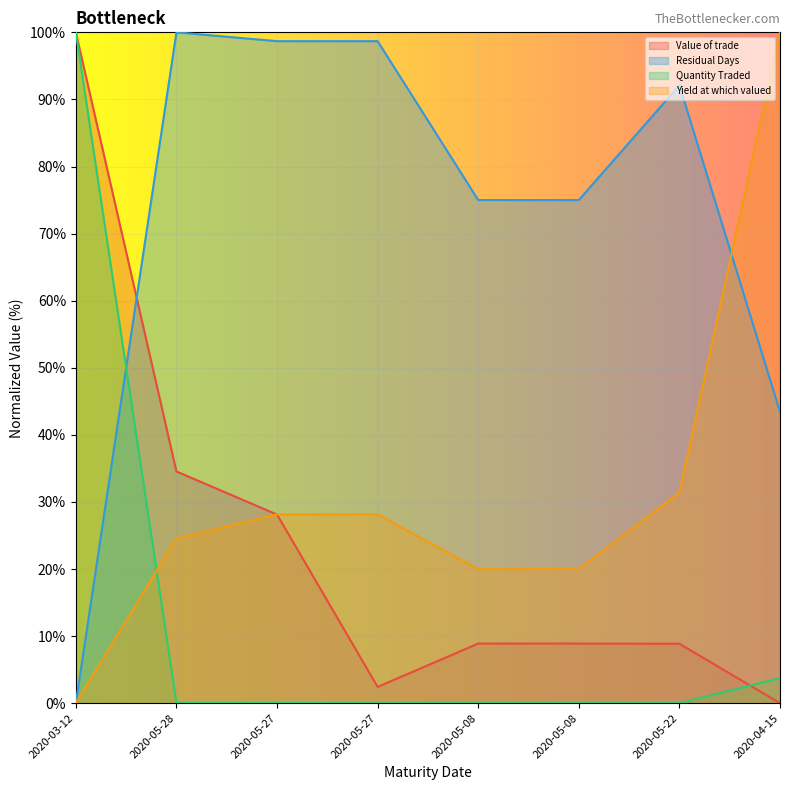

What is the sum of all Value of trade values?

191.7